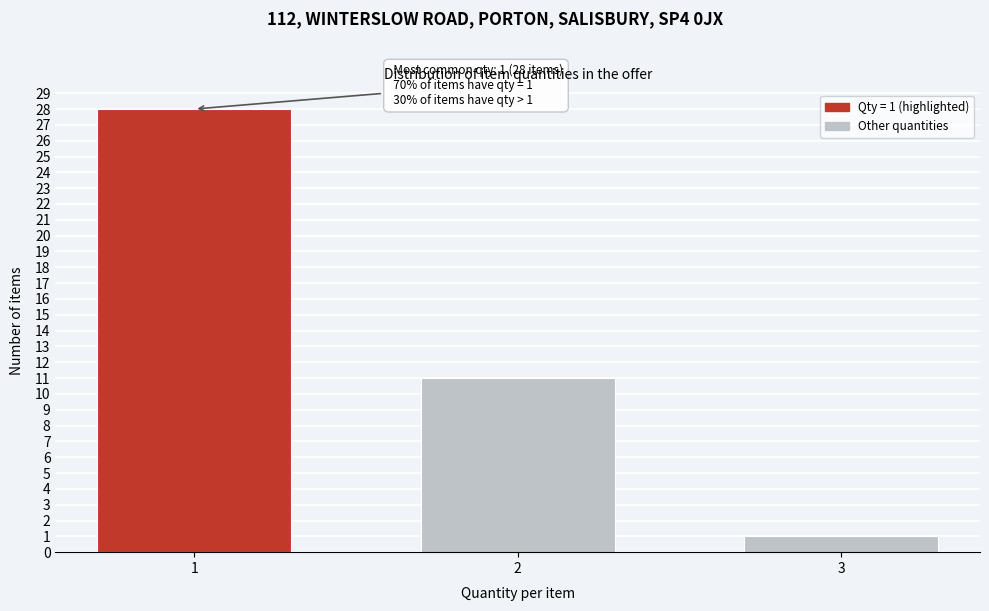

Reading left to right, list all the values displayed in this chart.

28	11	1